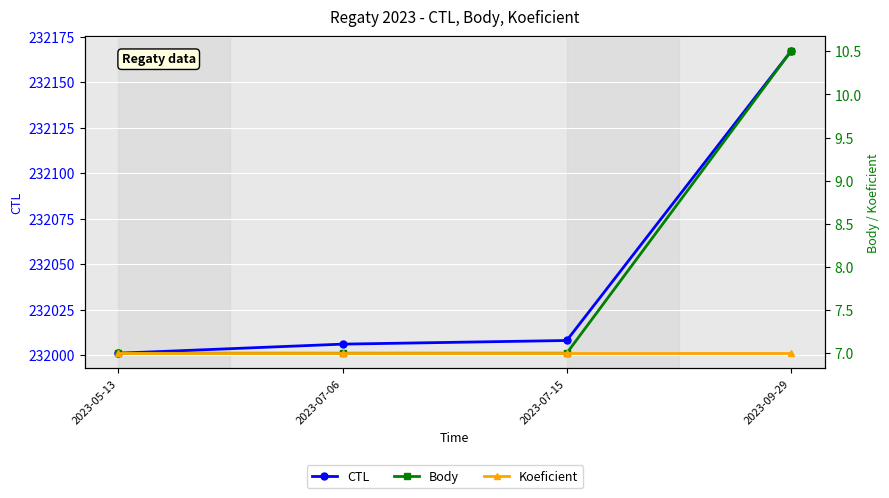

Reading left to right, transcribe all the data shown in this chart.

CTL: 232001.0	232006.0	232008.0	232167.0
Body: 7.0	7.0	7.0	10.5
Koeficient: 7.0	7.0	7.0	7.0